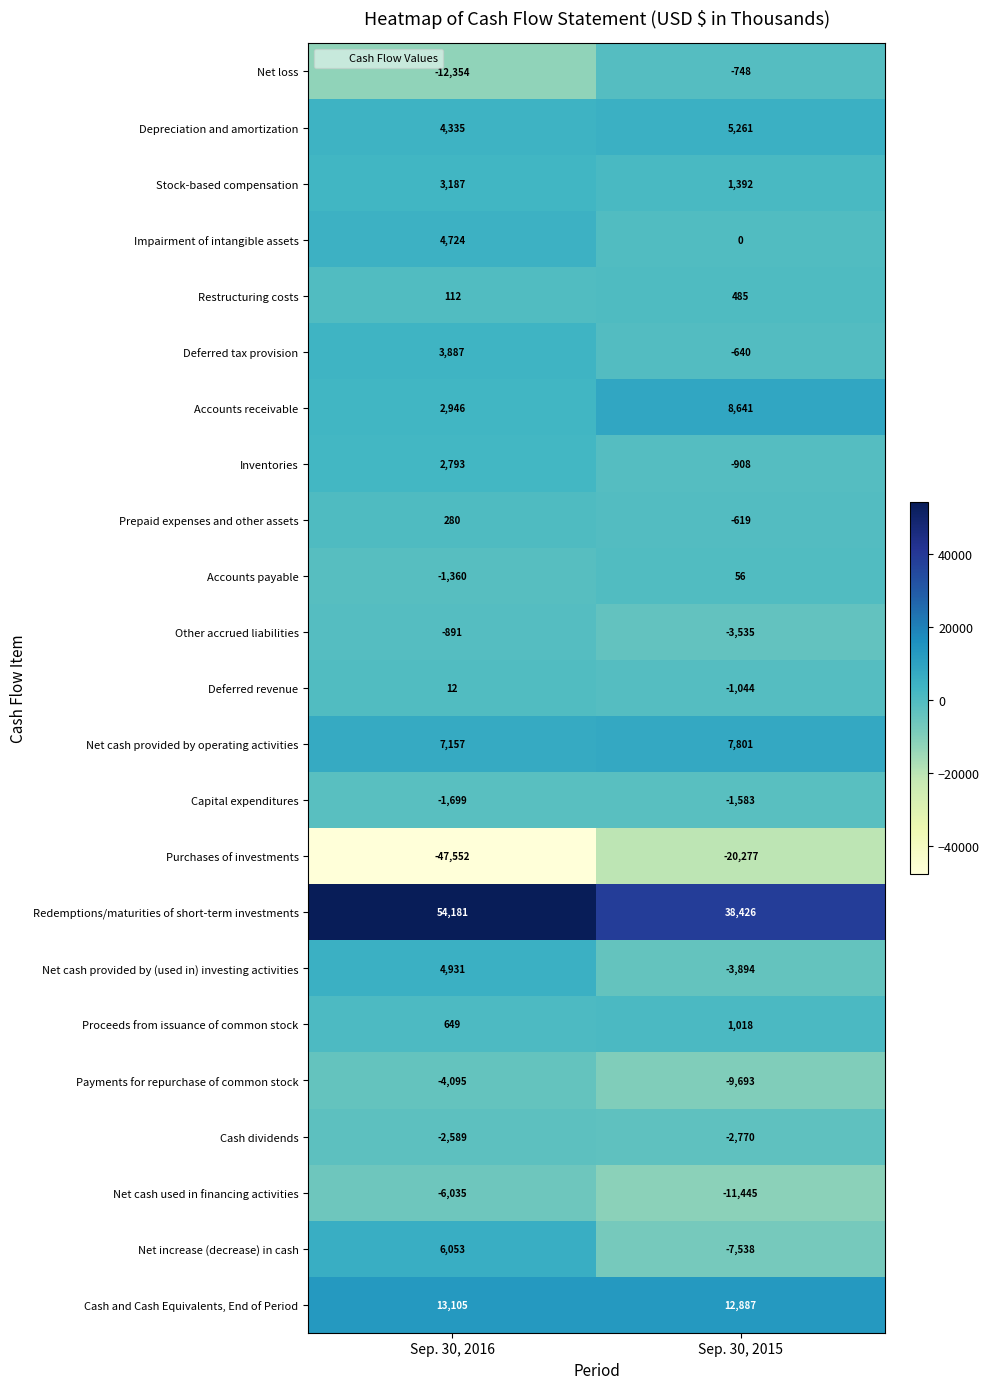

What is the difference between the Deferred tax provision values at Sep. 30, 2015 and Sep. 30, 2016?

4527